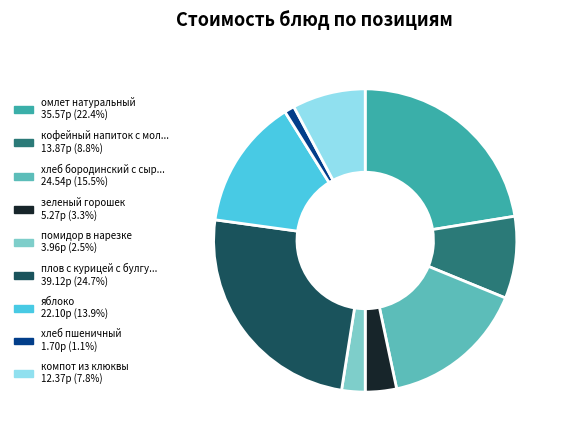

Is there any slice that represents more than half of the pie?

No